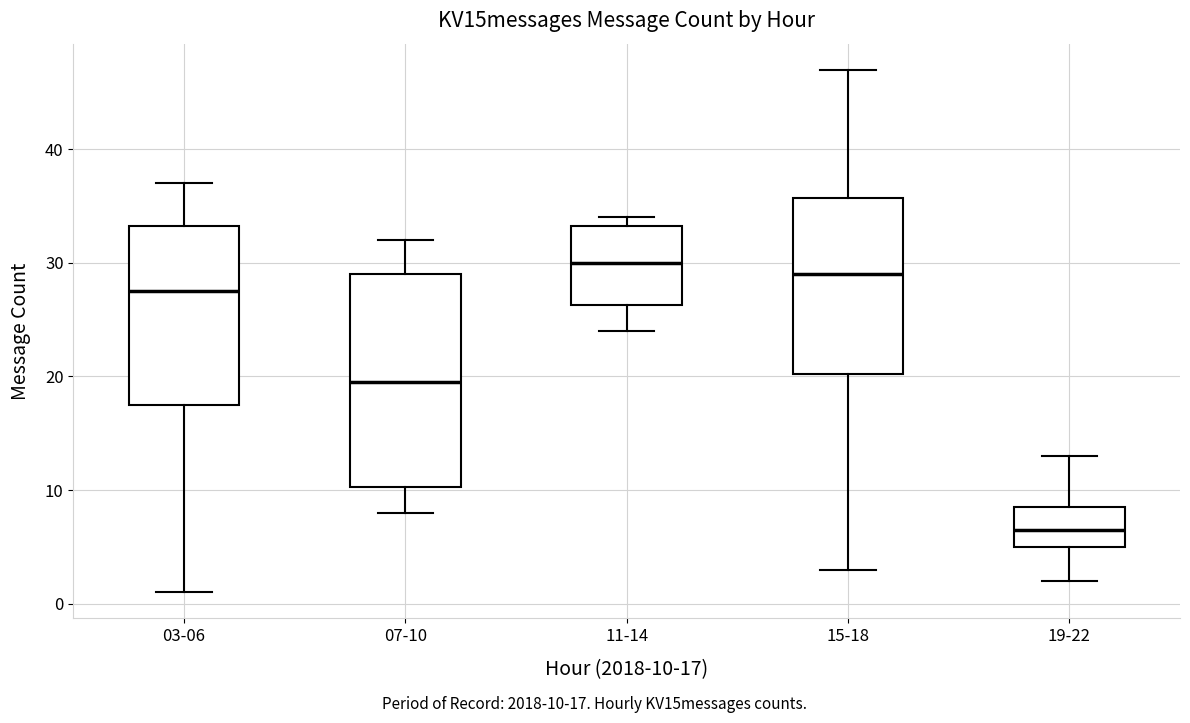

Reading left to right, transcribe this box plot: for each box, give where its median line is, the range the box spans, and where its two whiskers end, as read against the y-axis. The values are not printed on the chart, so give them approximately, as read against the axis.

03-06: median 28, box 18 to 33, whiskers 1 to 37
07-10: median 20, box 10 to 29, whiskers 8 to 32
11-14: median 30, box 26 to 33, whiskers 24 to 34
15-18: median 29, box 20 to 36, whiskers 3 to 47
19-22: median 7, box 5 to 9, whiskers 2 to 13